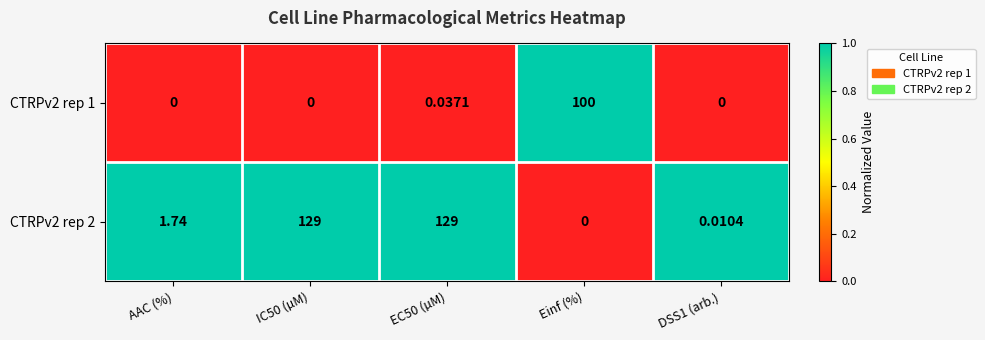

At which label does CTRPv2 rep 2 first exceed 1?

AAC (%)